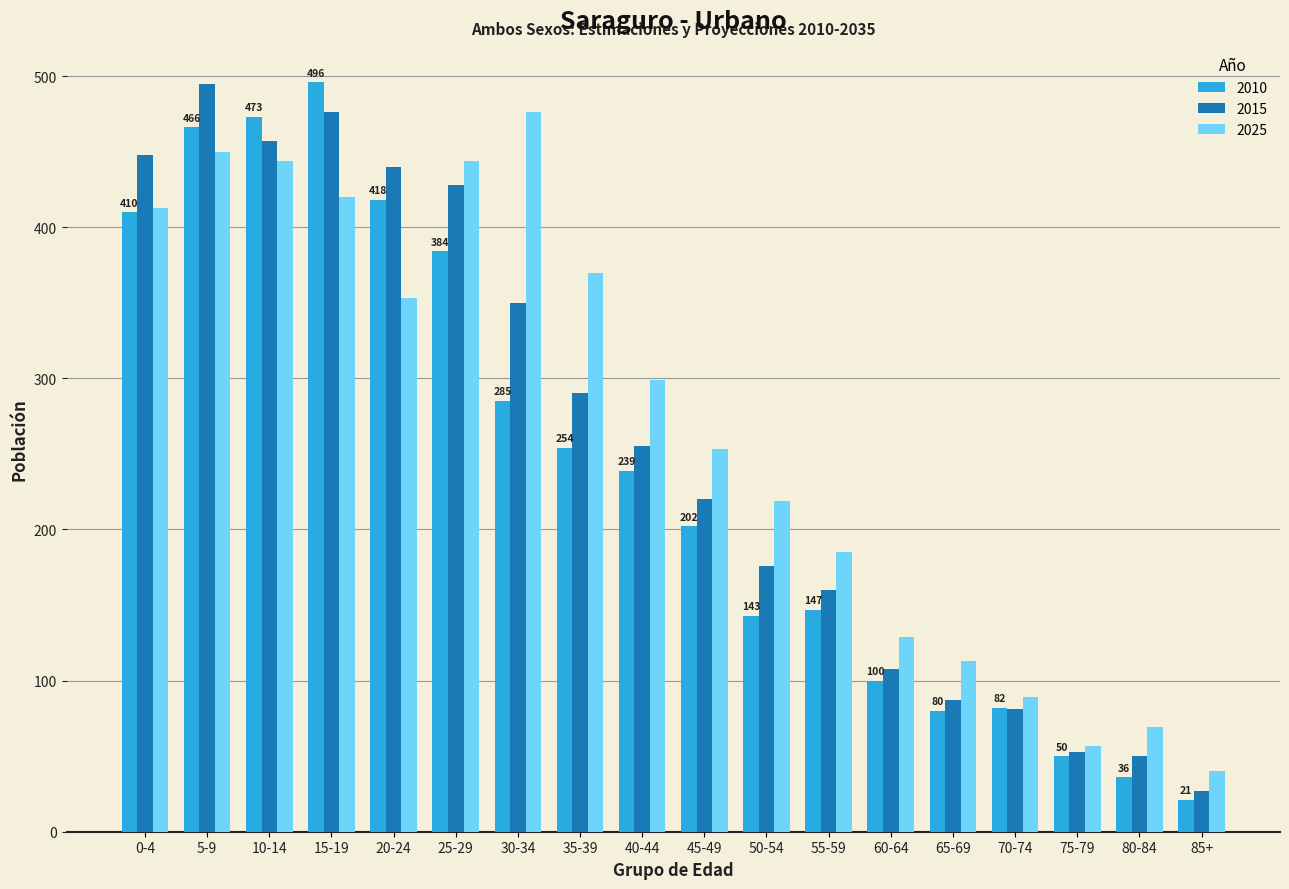

What is the difference between the second highest and minimum values in the 2025 series?

410